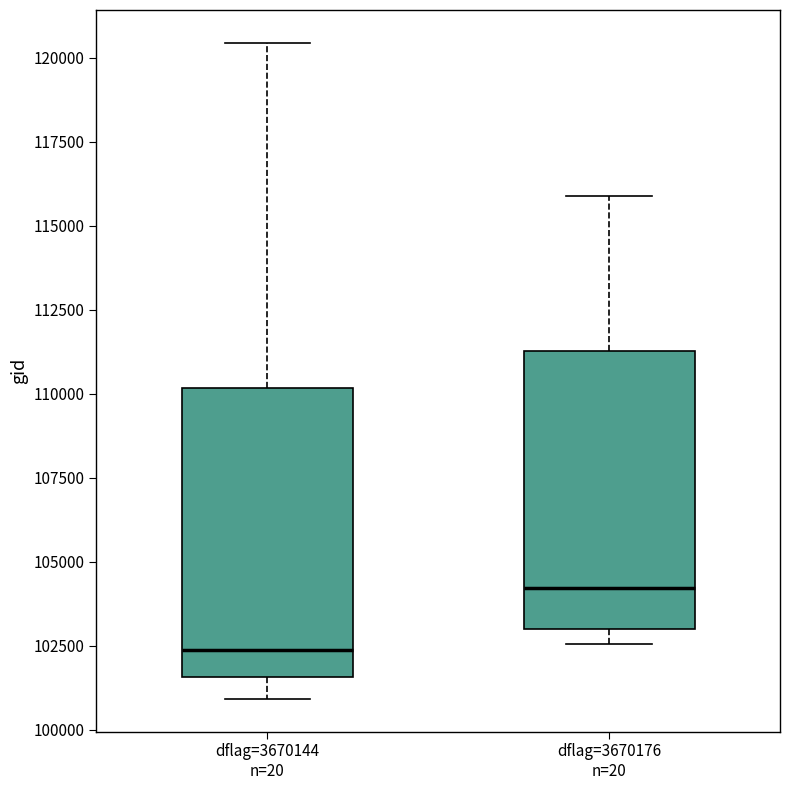

Which box has the lowest median line?

dflag=3670144 n=20